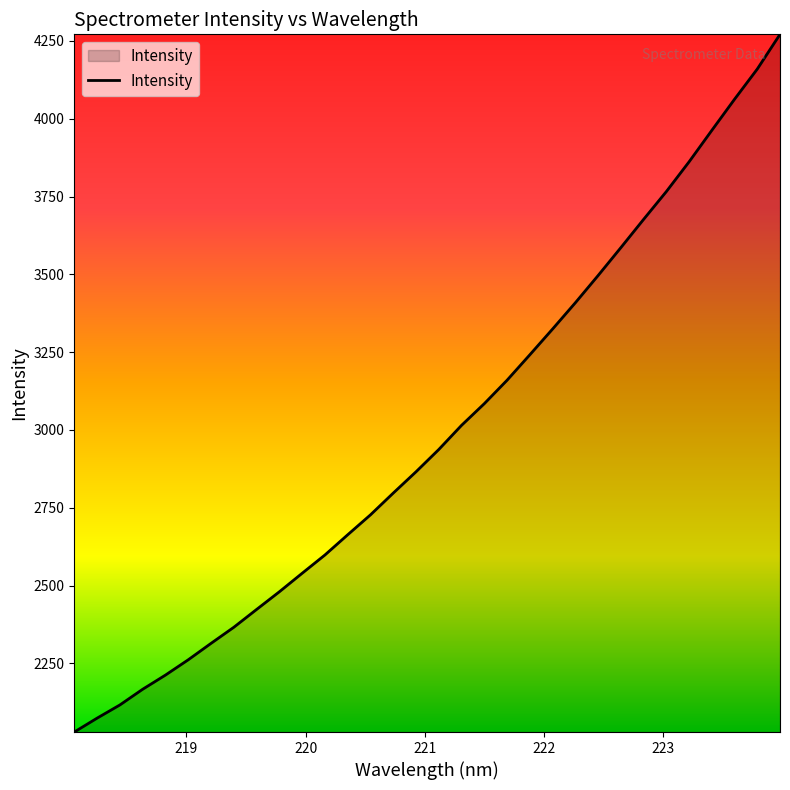

How many lines are shown in the chart?

1